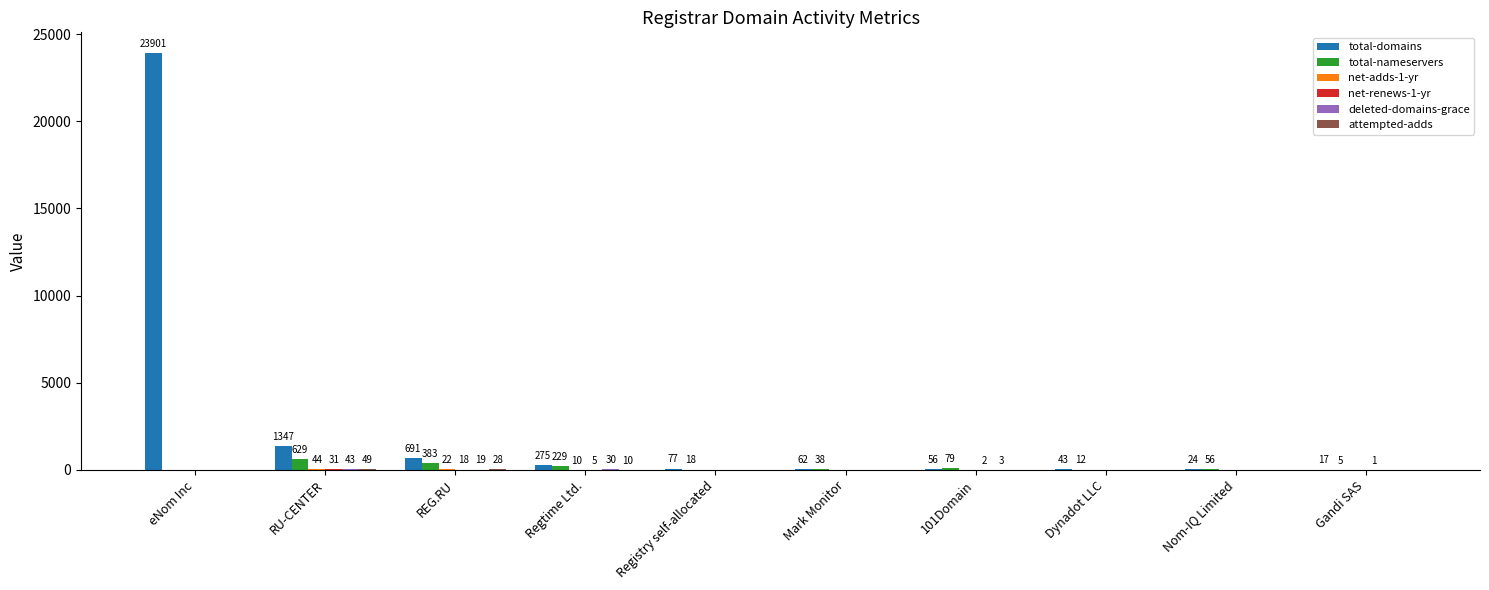

What is the maximum value shown in the chart?

23901